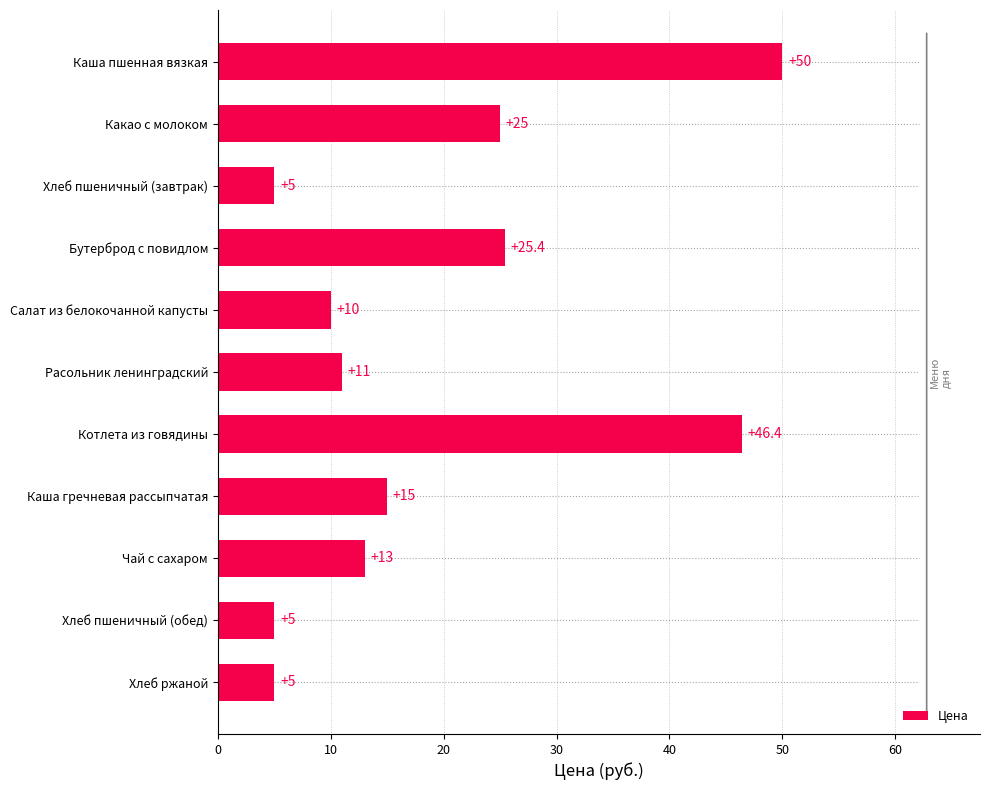

The value at Каша гречневая рассыпчатая is 15.0. True or false?

True